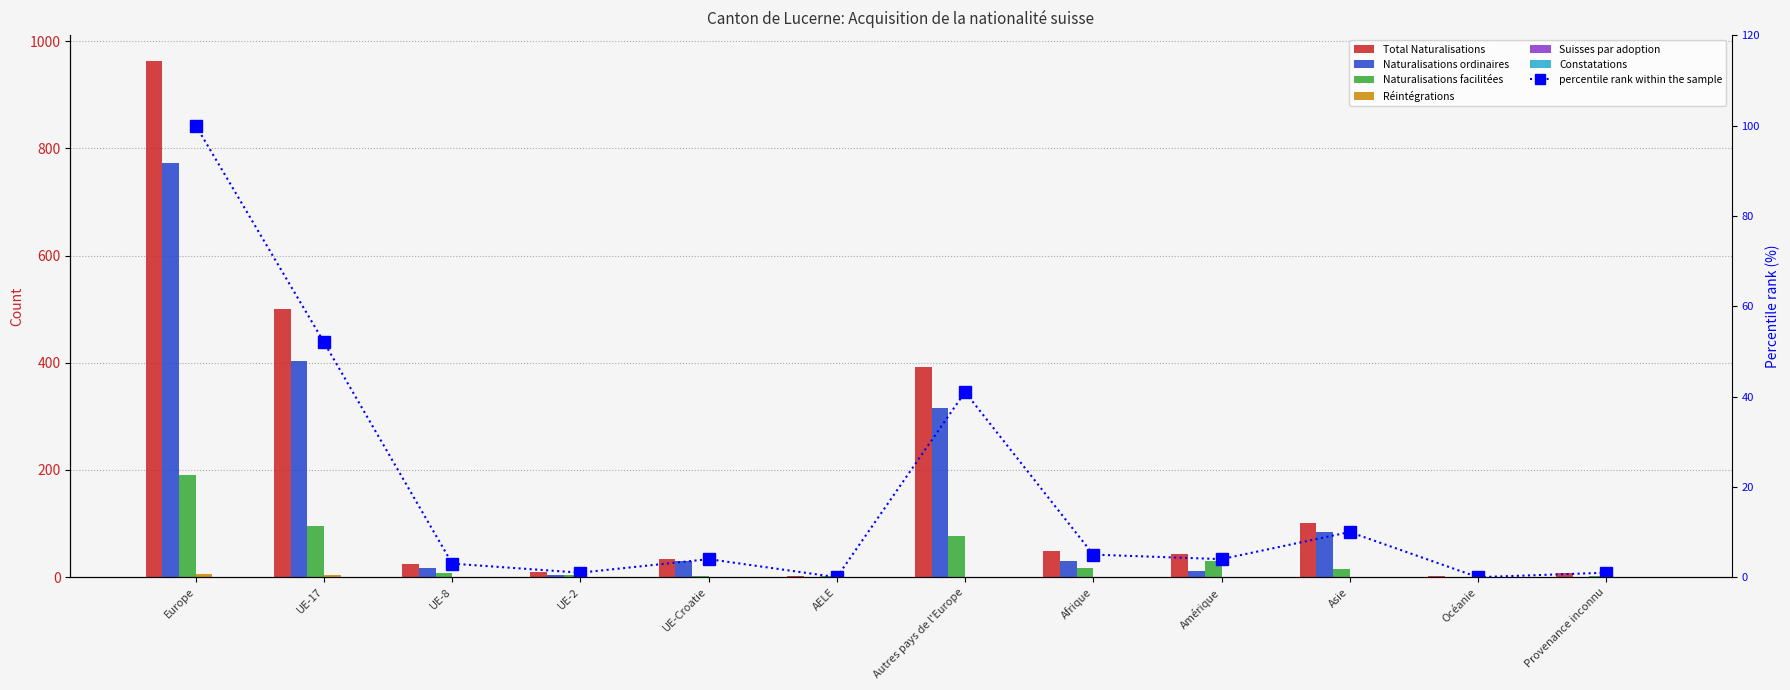

The Total Naturalisations series shows 2 at Océanie. True or false?

True